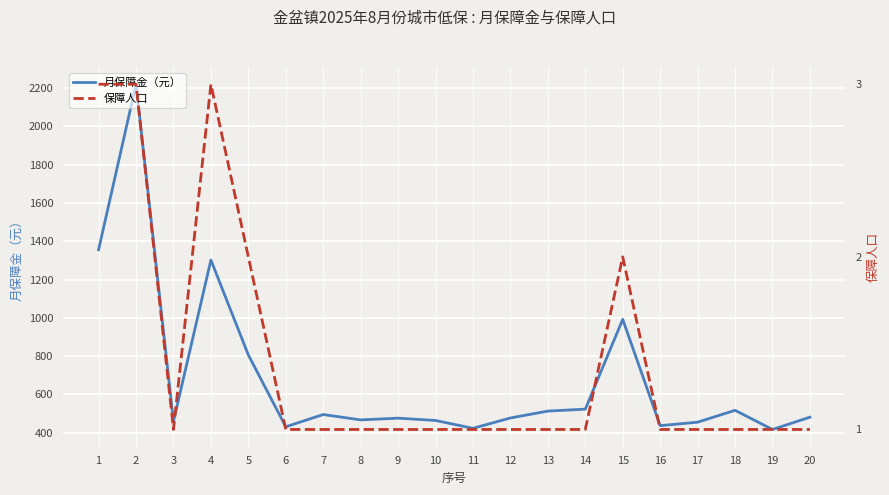

The 保障人口 series shows 1 at 18. True or false?

False